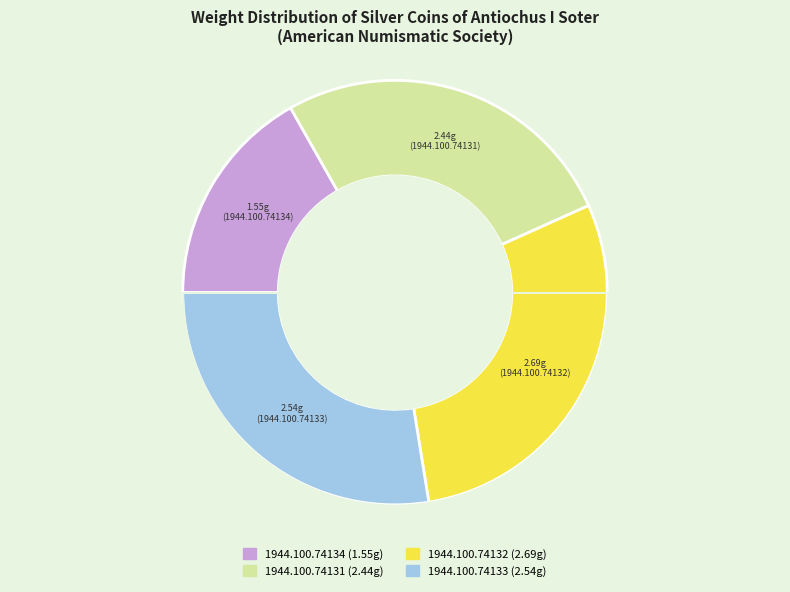

What is the ratio of the value at 1944.100.74133 to the value at 1944.100.74131?

1.0